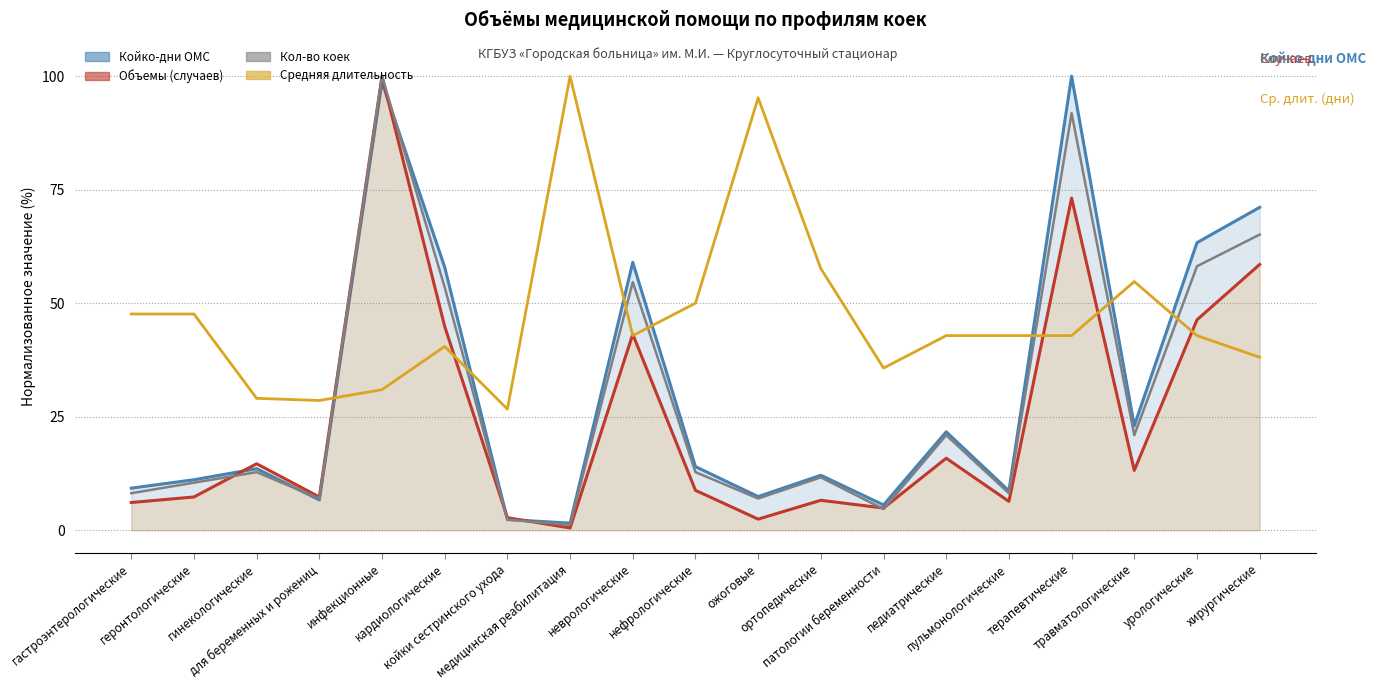

At how many categories does at least one series exceed 3?

19